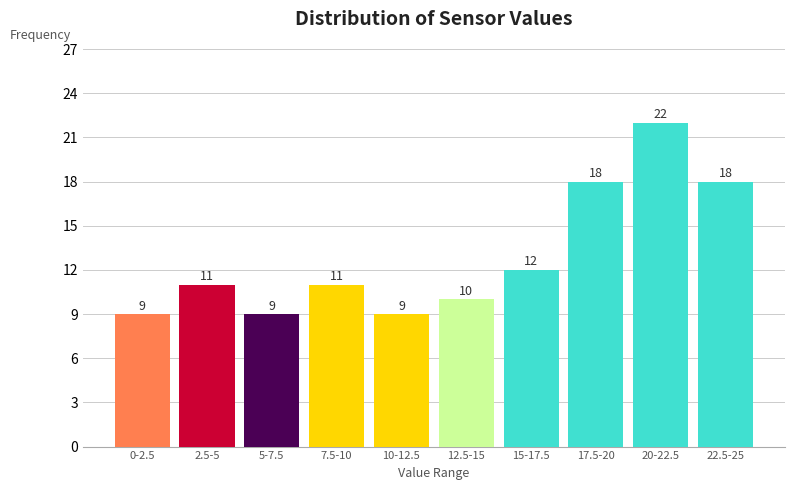

Reading right to left, what are all the values shown in this chart?

18	22	18	12	10	9	11	9	11	9